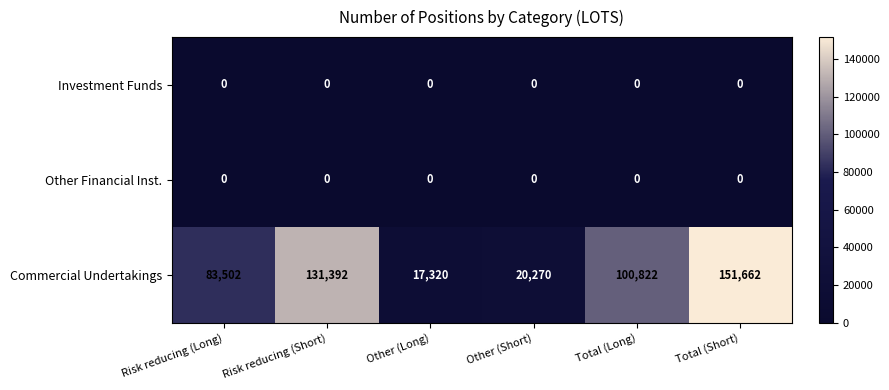

What is the spread (max minus min) of values at Risk reducing (Short)?

131392